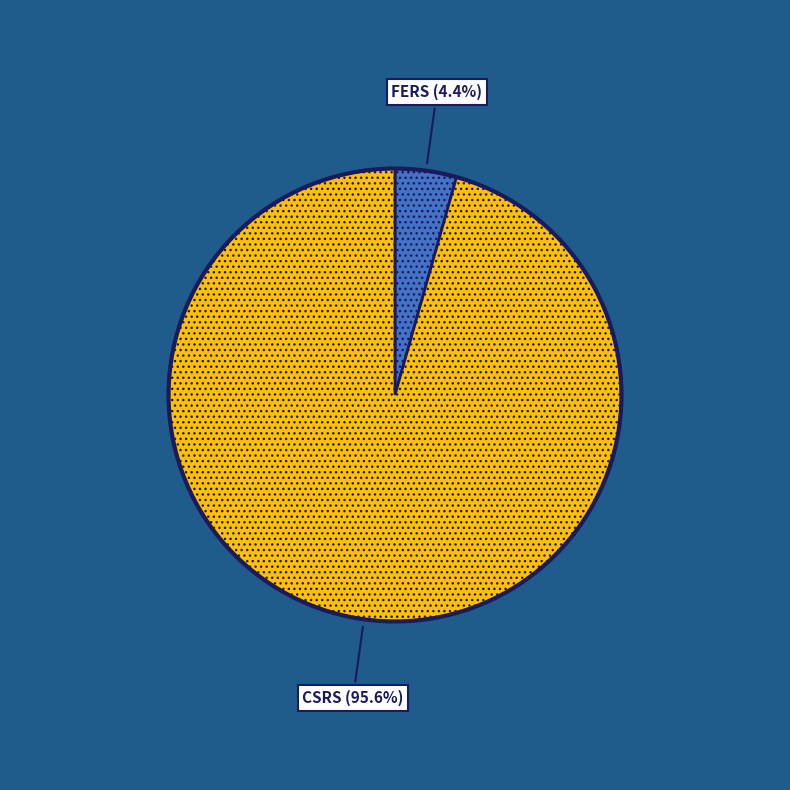

Does any single category account for the majority?

Yes